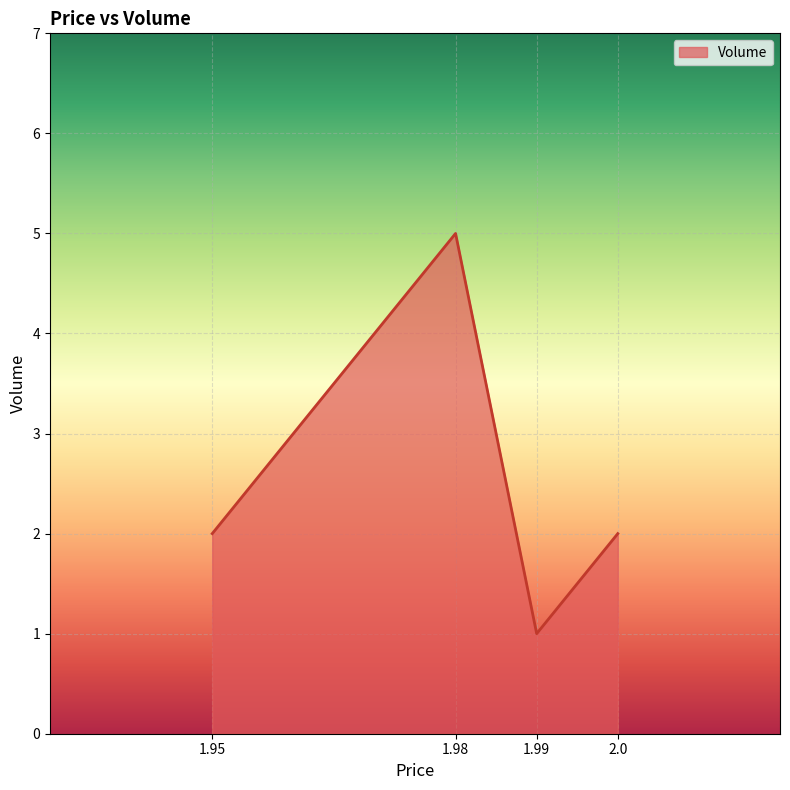

What is the difference between the maximum and second lowest values?

3